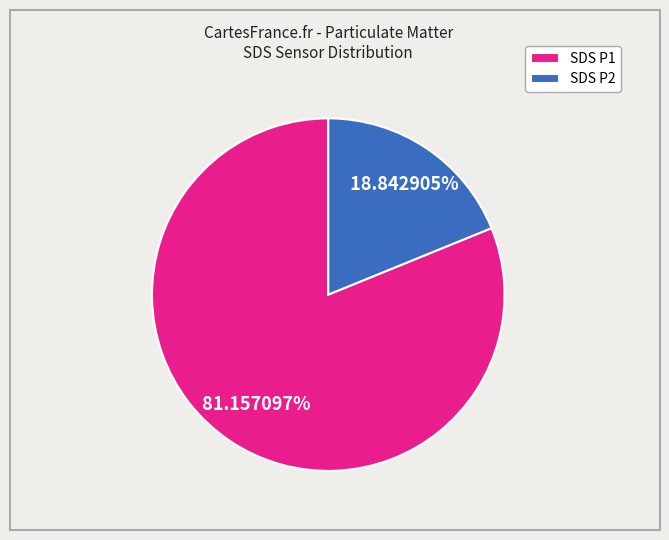

Which slice is the largest?

SDS P1